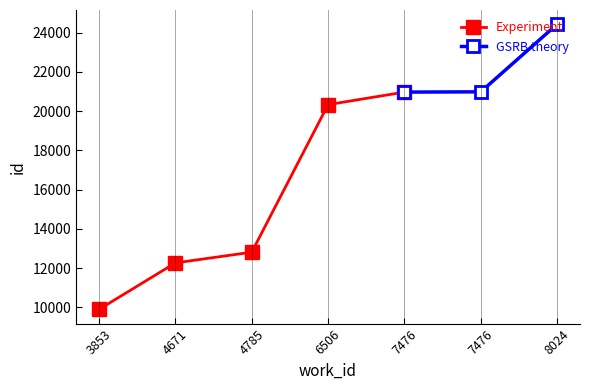

What is the greatest value displayed?

24428